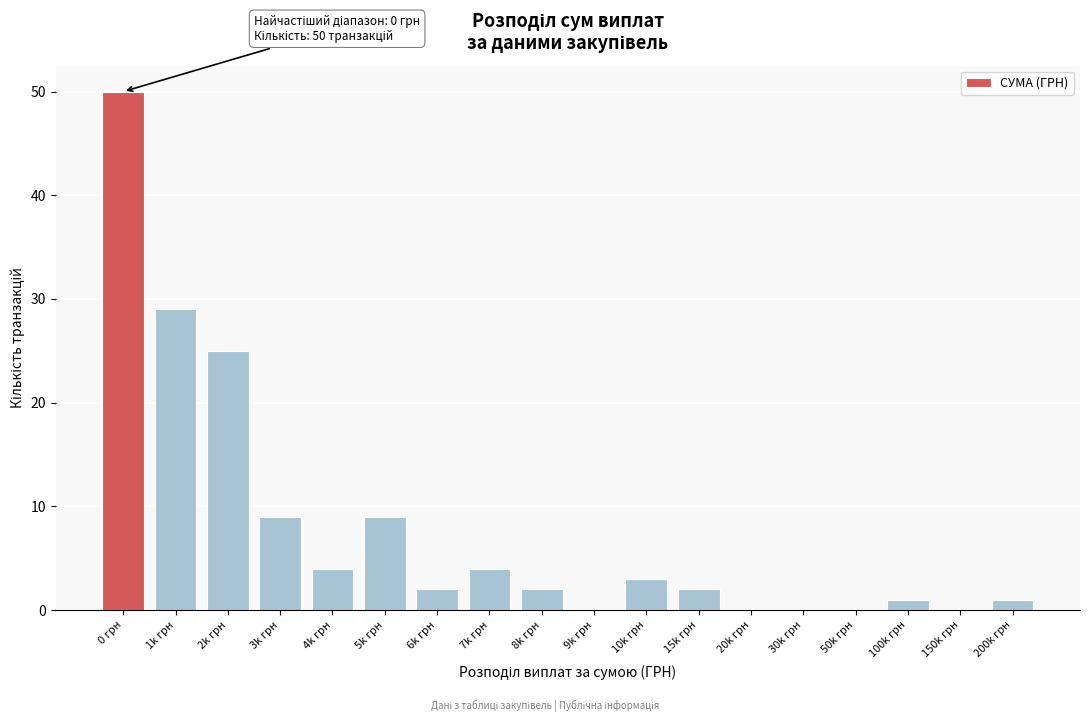

Reading left to right, extract all data points from this chart.

0 грн=50	1k грн=29	2k грн=25	3k грн=9	4k грн=4	5k грн=9	6k грн=2	7k грн=4	8k грн=2	9k грн=0	10k грн=3	15k грн=2	20k грн=0	30k грн=0	50k грн=0	100k грн=1	150k грн=0	200k грн=1